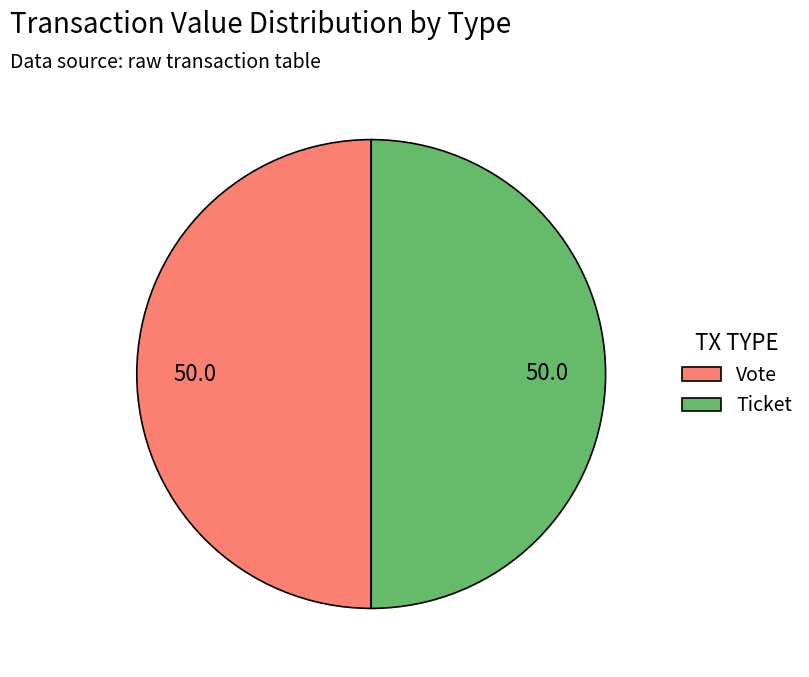

What is the ratio of the value at Ticket to the value at Vote?

1.0